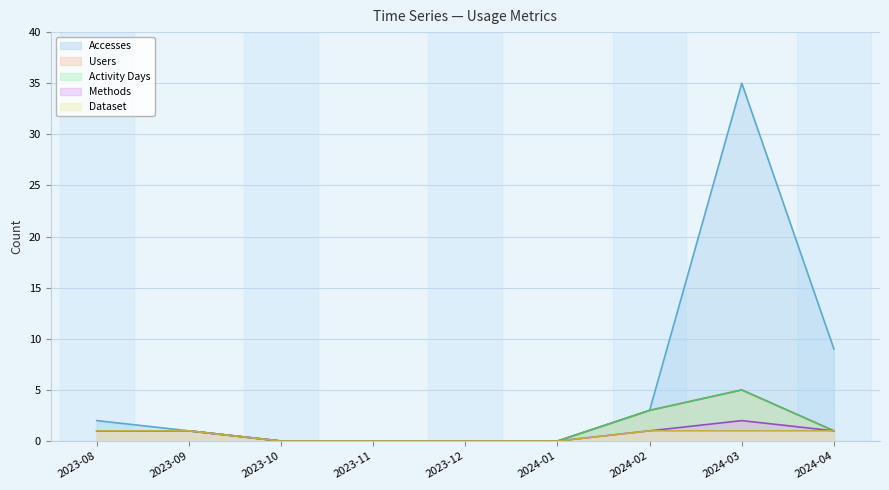

List the series in order of their peak value, highest first.

Accesses, Users, Activity Days, Methods, Dataset